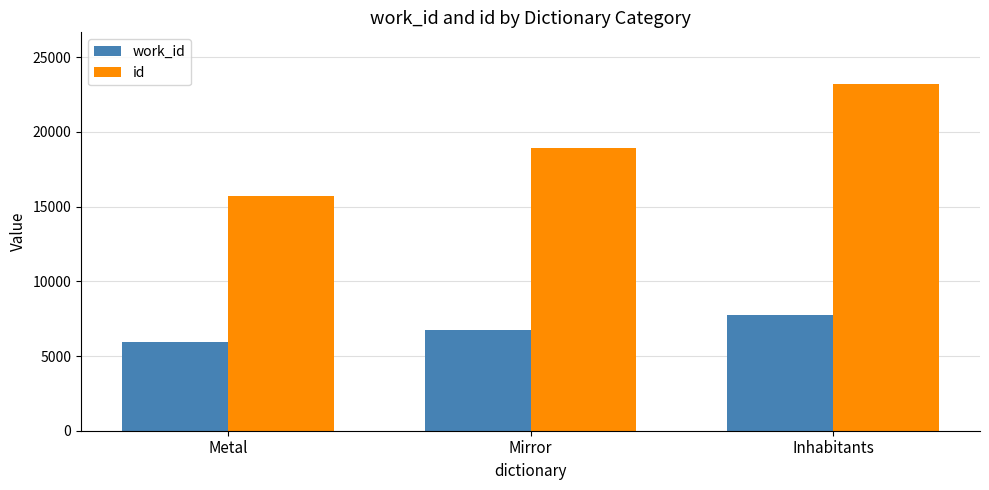

At which label does id reach its minimum?

Metal